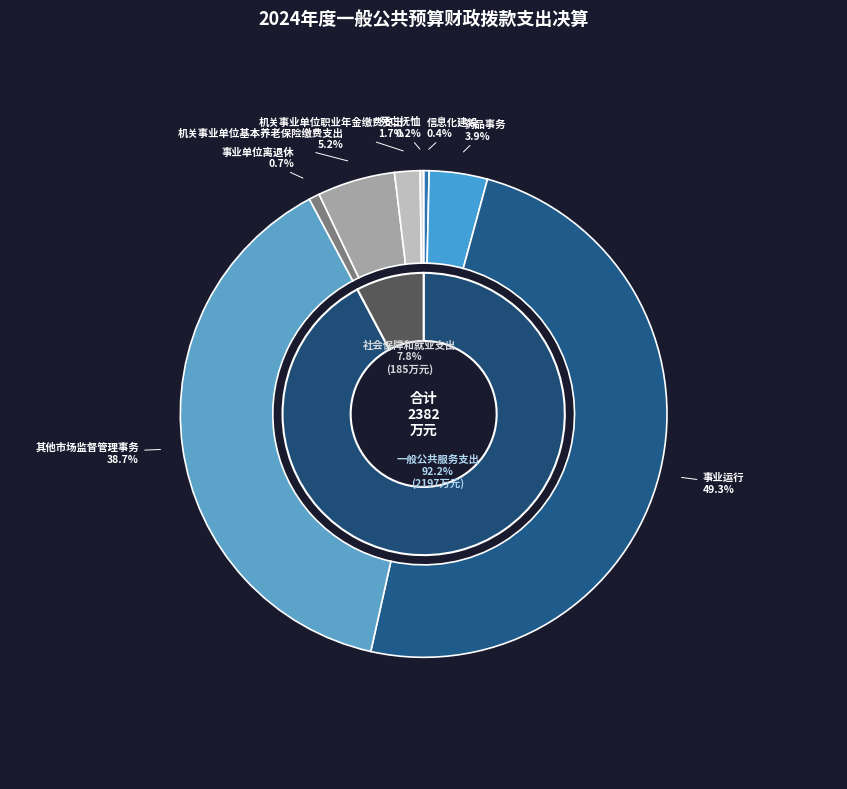

What is the smallest slice in the pie chart?

死亡抚恤